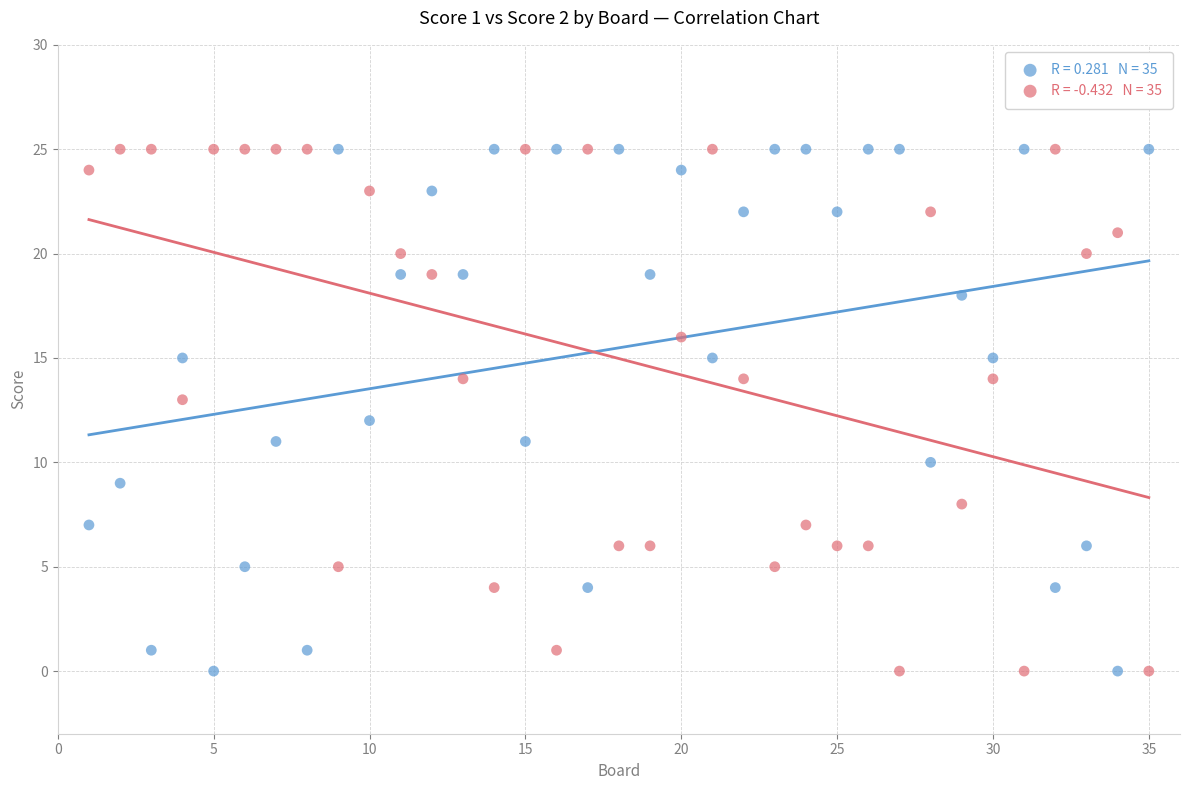

Across all data points, what is the range of X values (max minus min)?

34